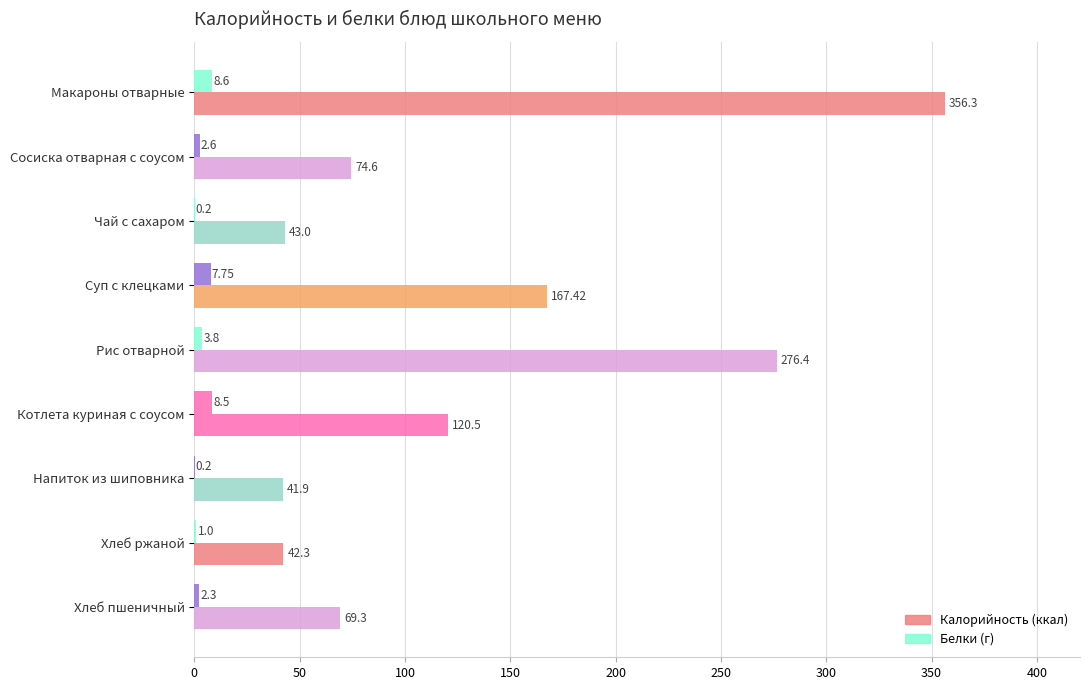

What is the value of the Белки (г) bar at the 2nd from the left?

2.6